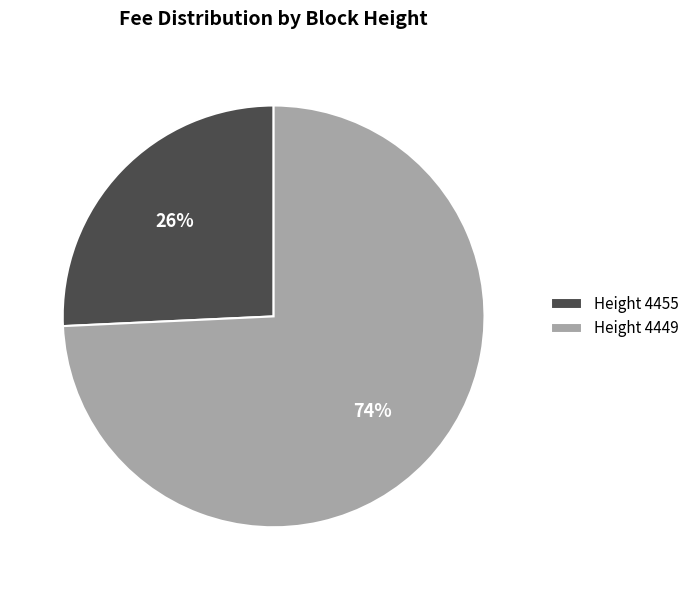

The Height 4449 slice represents 86% of the pie. True or false?

False